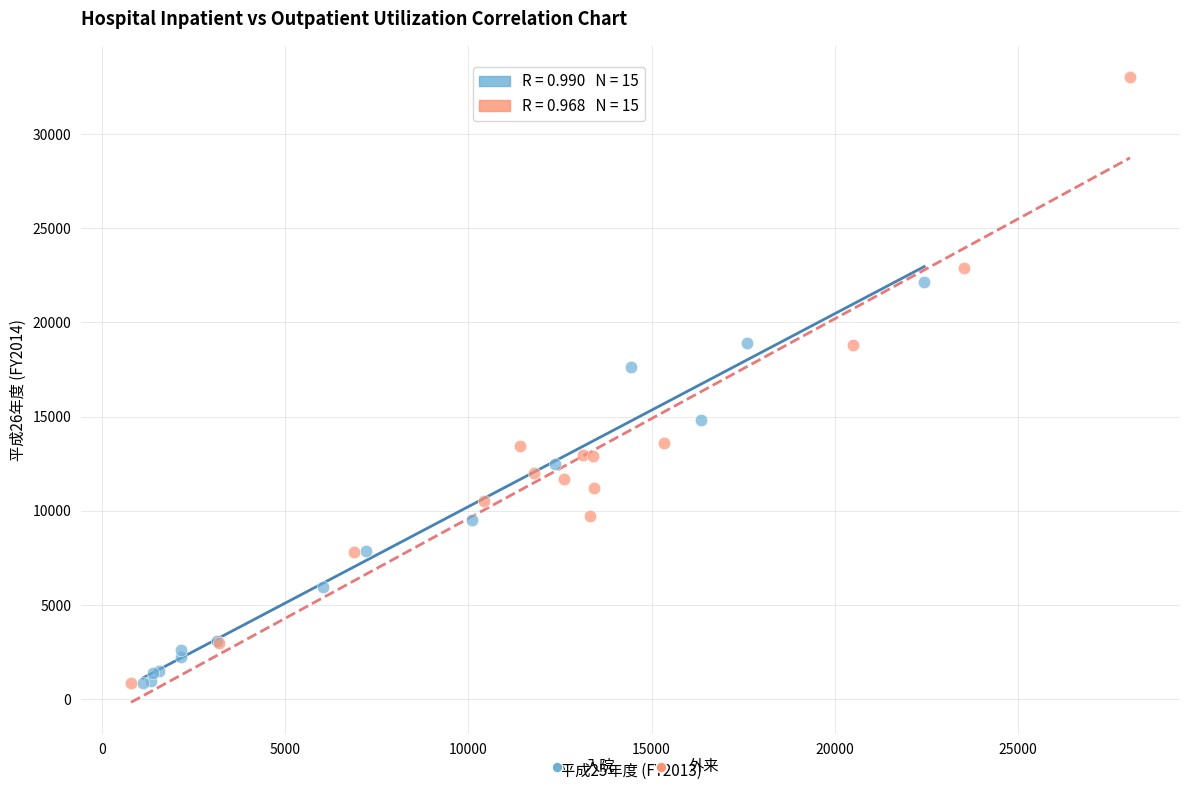

Which series reaches the maximum Y coordinate?

外来